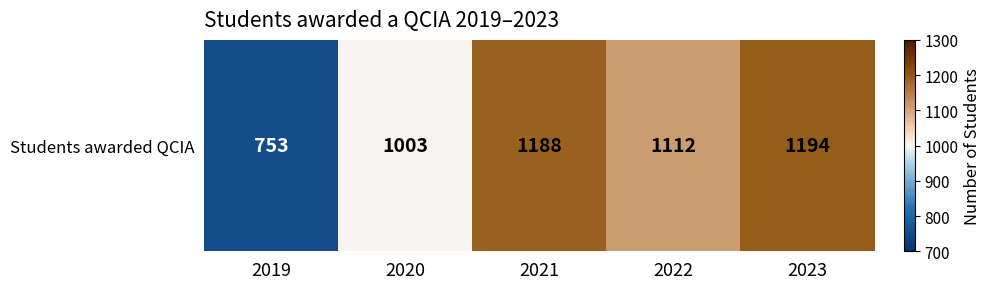

List the labels in order of value, smallest first.

2019, 2020, 2022, 2021, 2023